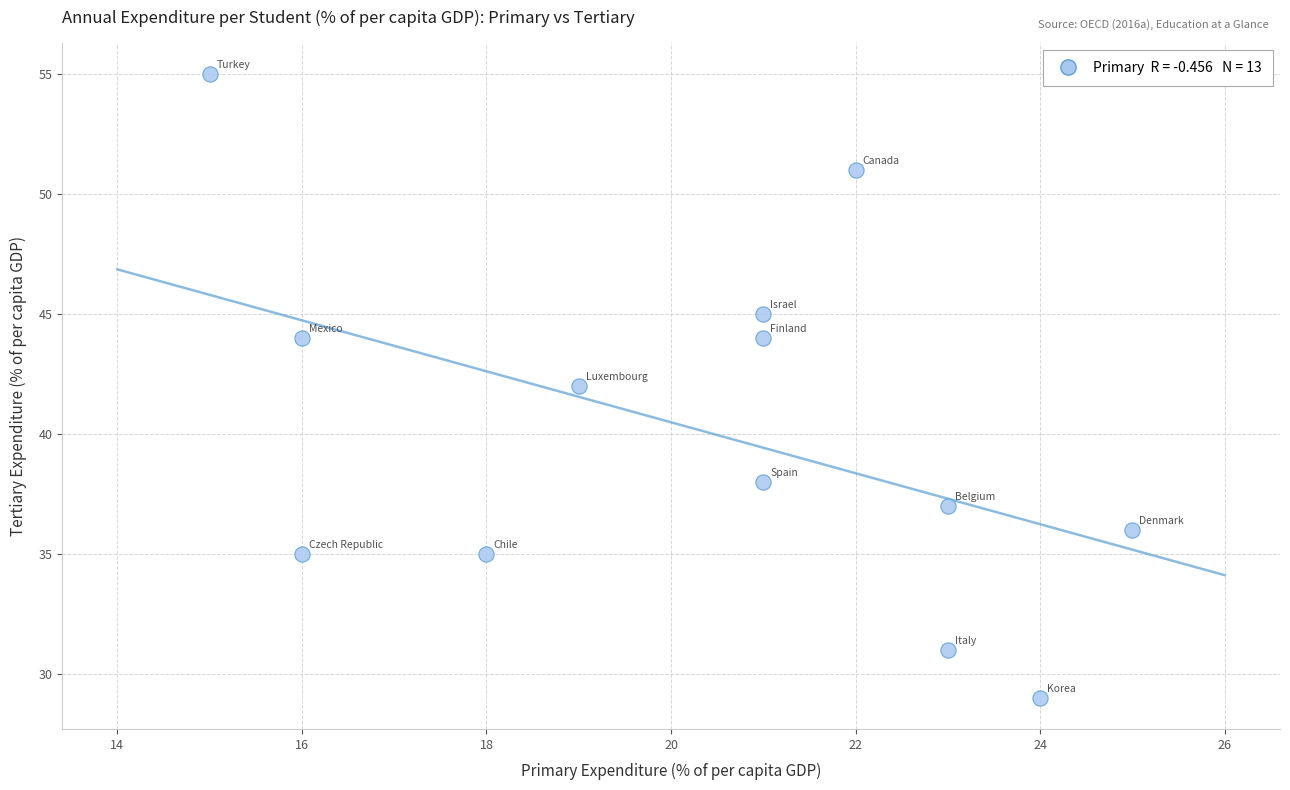

What is the range of X values (max minus min)?

10